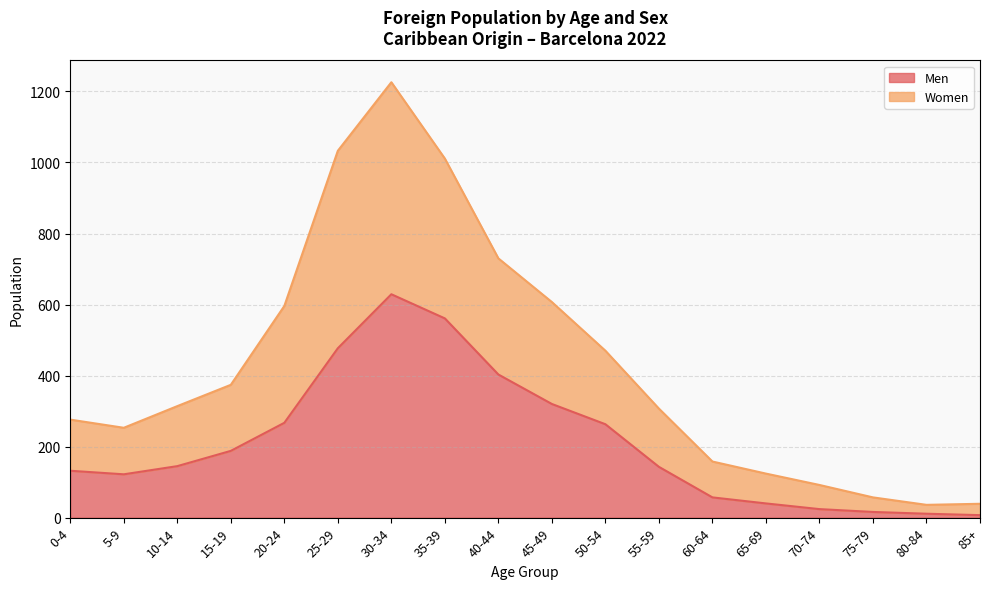

What are all the series names shown in the legend?

Men, Women